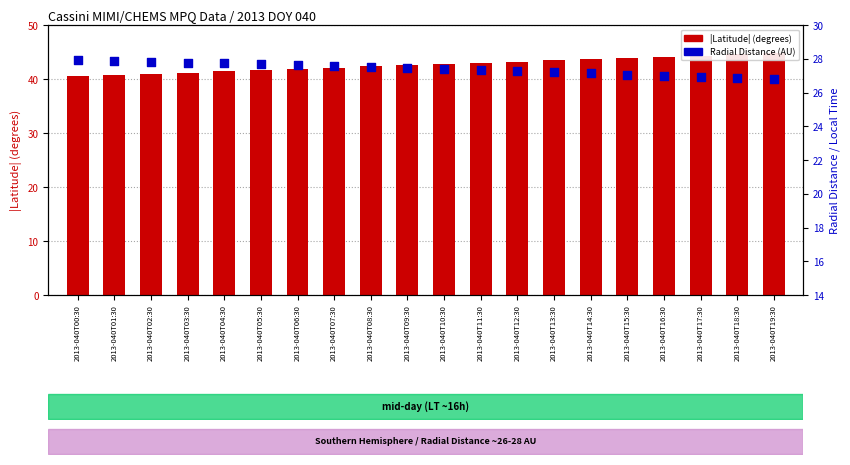

What are all the series names shown in the legend?

|Latitude|, Radial_Distance